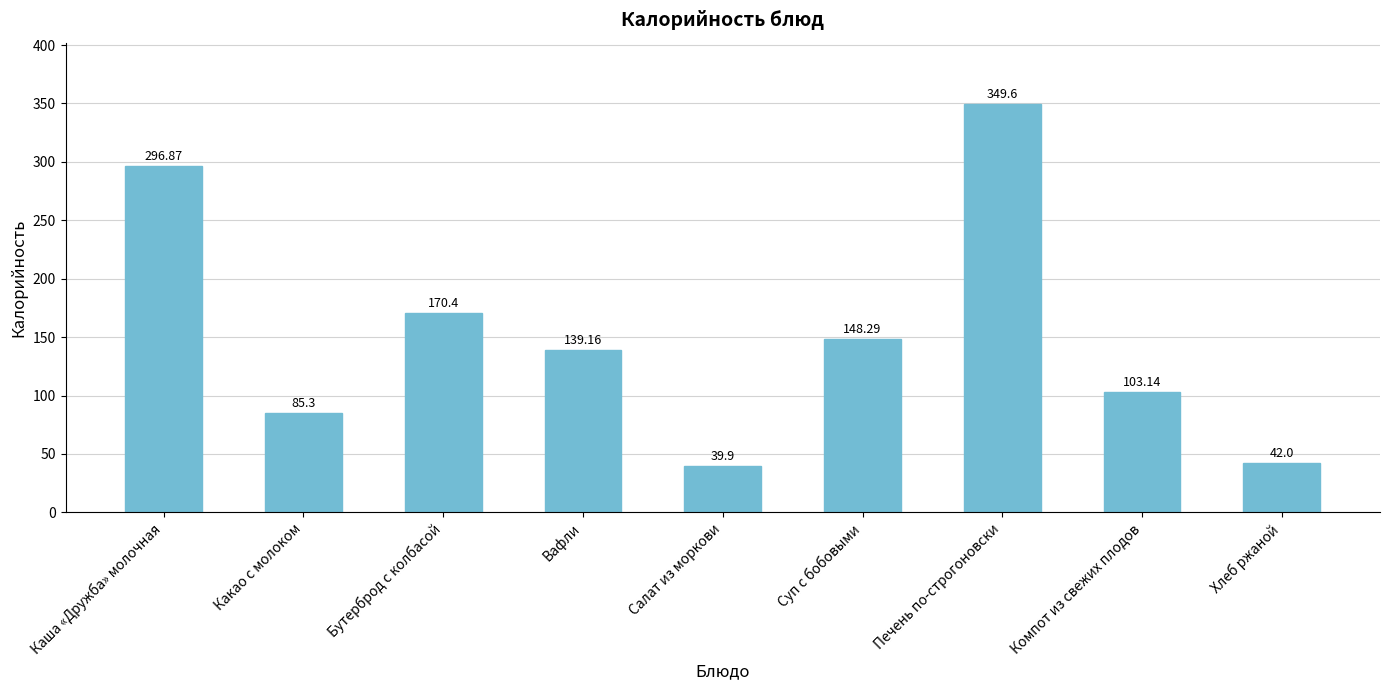

How many series are shown in this chart?

1